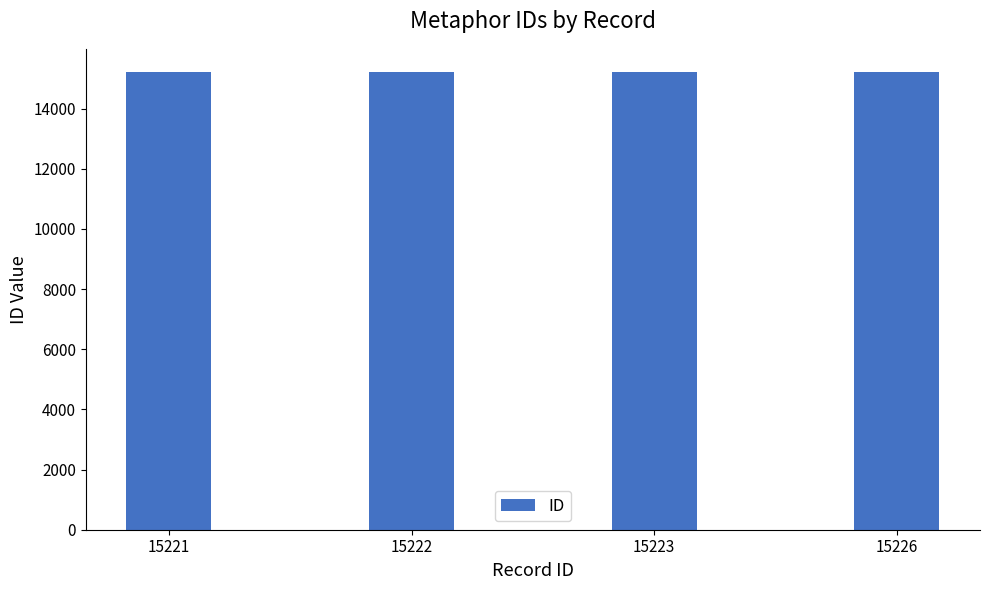

What is the ratio of the value at 15223 to the value at 15222?

1.0